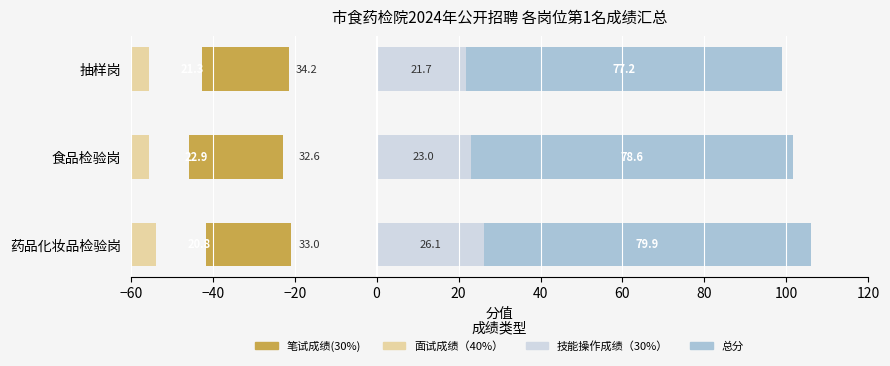

What is the value of the 笔试成绩(30%) bar at the 1st from the left?

-20.8